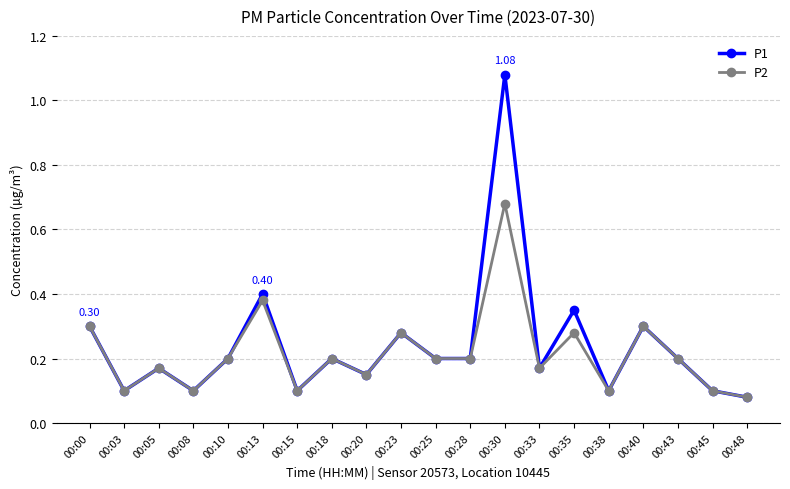

What is the total value across all series at 00:30?

1.8